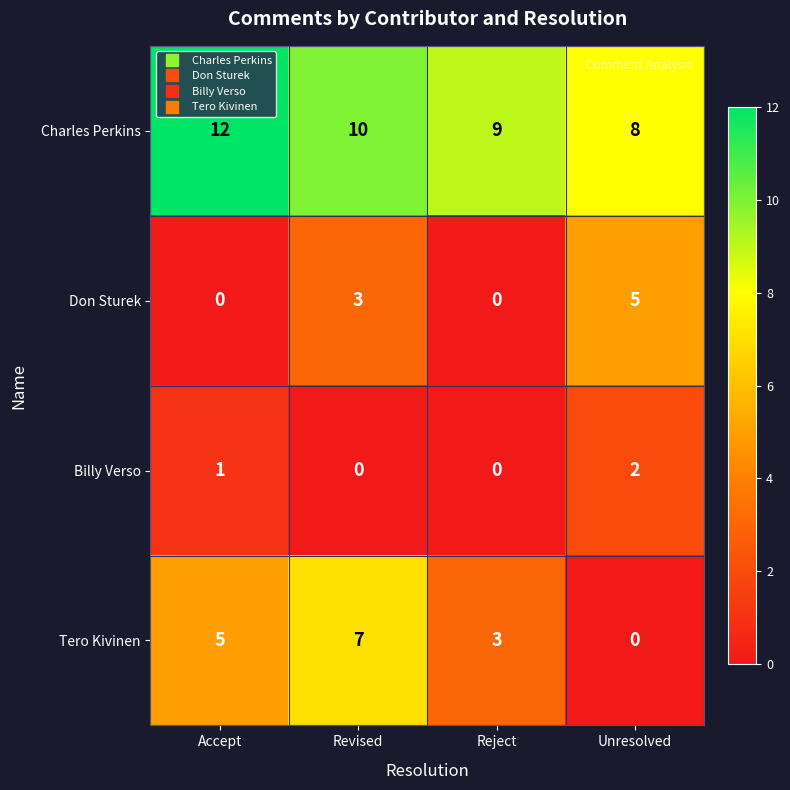

What is the total value across all series at Unresolved?

15